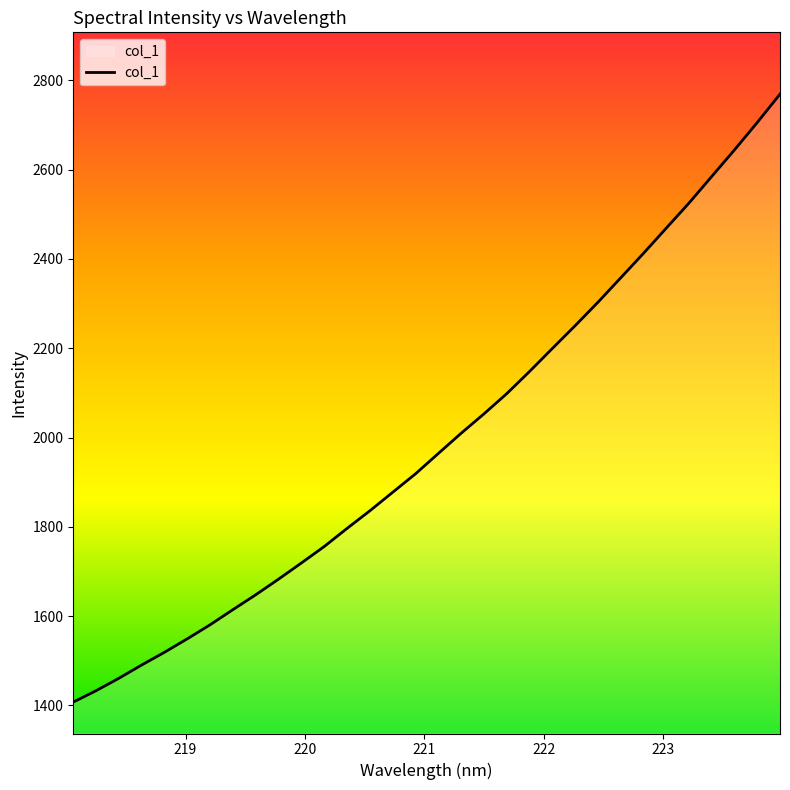

What is the difference between the maximum and minimum values?

1361.9